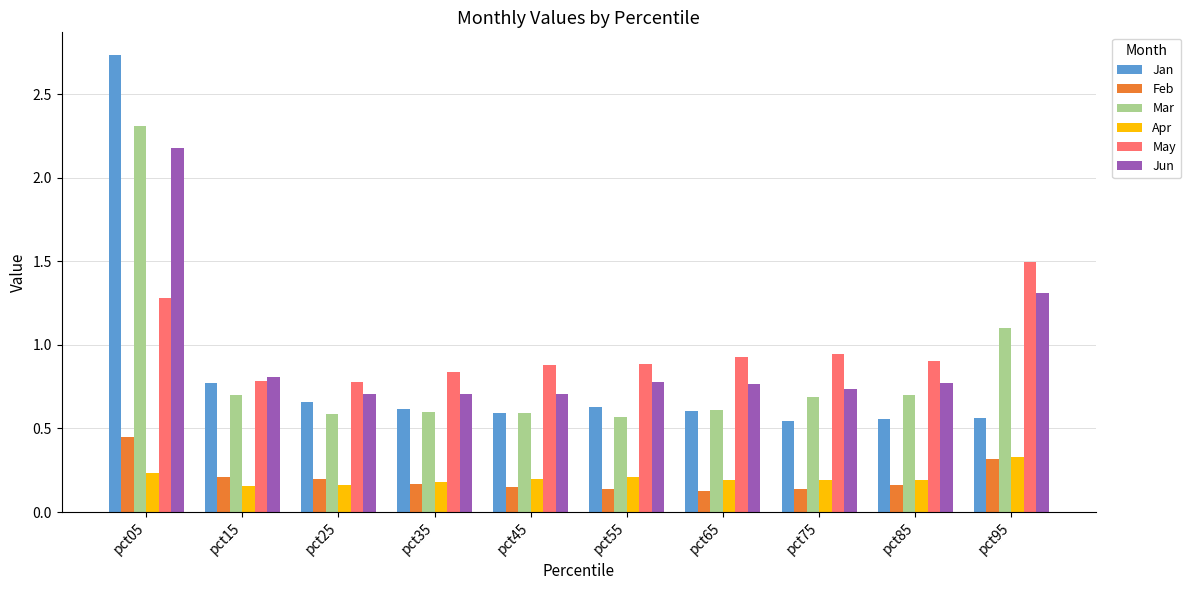

How many Feb values are between 0 and 1?

10